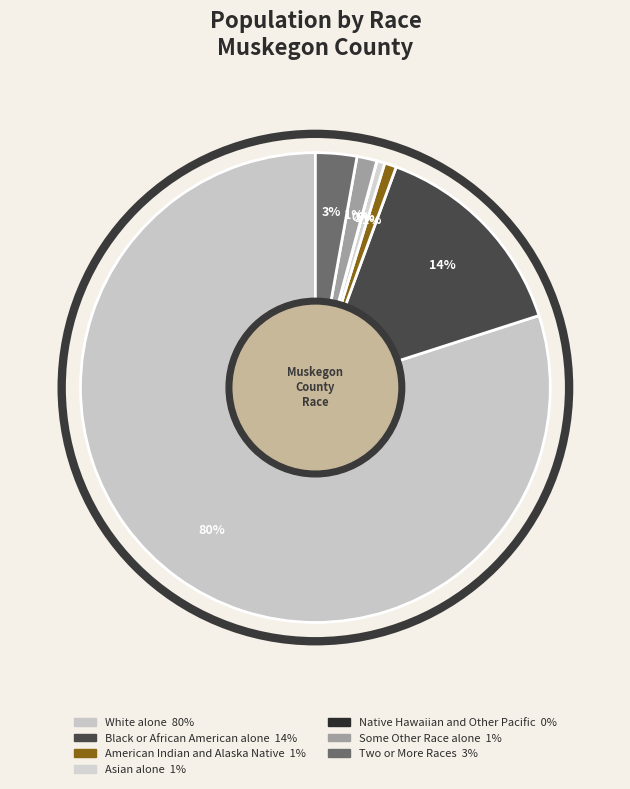

Which category accounts for the majority?

White alone